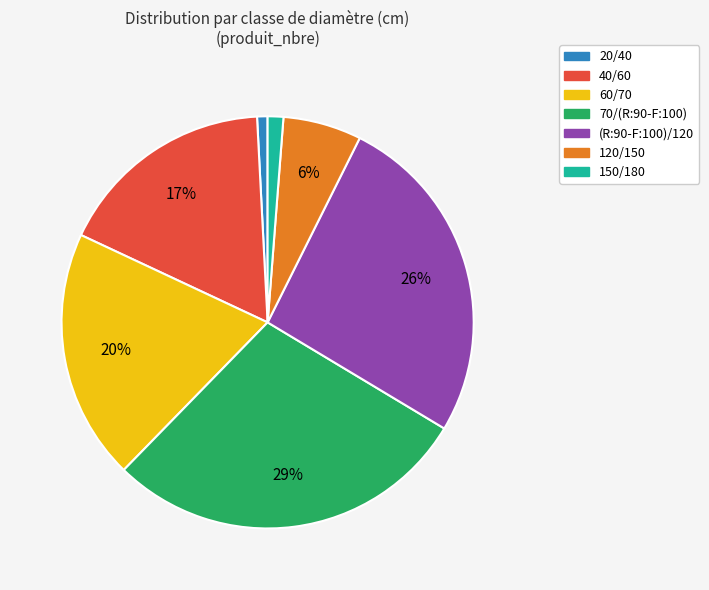

To the nearest percent, what is the average slice percentage?

14%